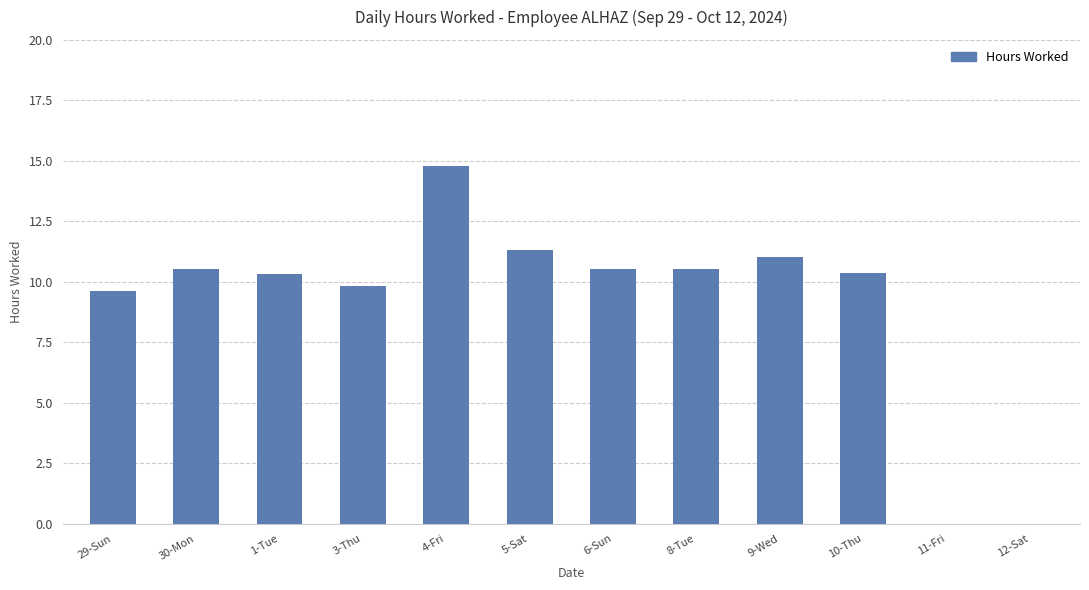

True or false: the data shows 0.0 at 11-Fri.

True